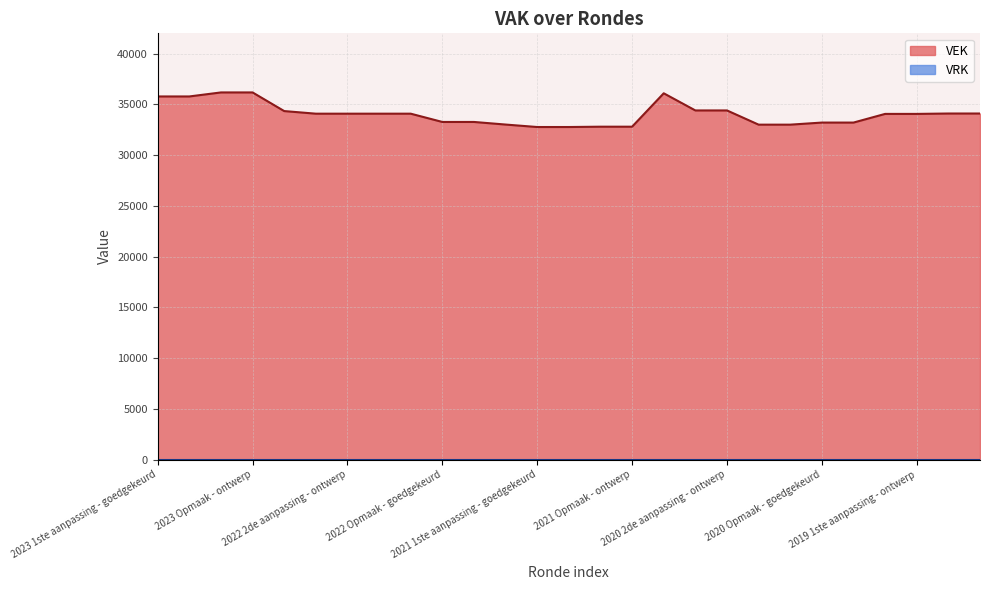

Rank the categories by value from lowest to highest.

2021 1ste aanpassing - goedgekeurd, 2021 1ste aanpassing - ontwerp, 2021 Opmaak - goedgekeurd, 2021 Opmaak - ontwerp, 2020 1ste aanpassing - goedgekeurd, 2020 1ste aanpassing - ontwerp, 2021 uitvoering, 2020 Opmaak - goedgekeurd, 2020 Opmaak - ontwerp, 2022 Opmaak - goedgekeurd, 2022 Opmaak - ontwerp, 2019 1ste aanpassing - goedgekeurd, 2019 1ste aanpassing - ontwerp, 2022 2de aanpassing - goedgekeurd, 2022 2de aanpassing - ontwerp, 2022 1ste aanpassing - goedgekeurd, 2022 1ste aanpassing - ontwerp, 2019 opmaak - goedgekeurd, 2019 opmaak - ontwerp, 2022 uitvoering, 2020 2de aanpassing - goedgekeurd, 2020 2de aanpassing - ontwerp, 2023 1ste aanpassing - goedgekeurd, 2023 1ste aanpassing - ontwerp, 2020 uitvoering, 2023 Opmaak - goedgekeurd, 2023 Opmaak - ontwerp